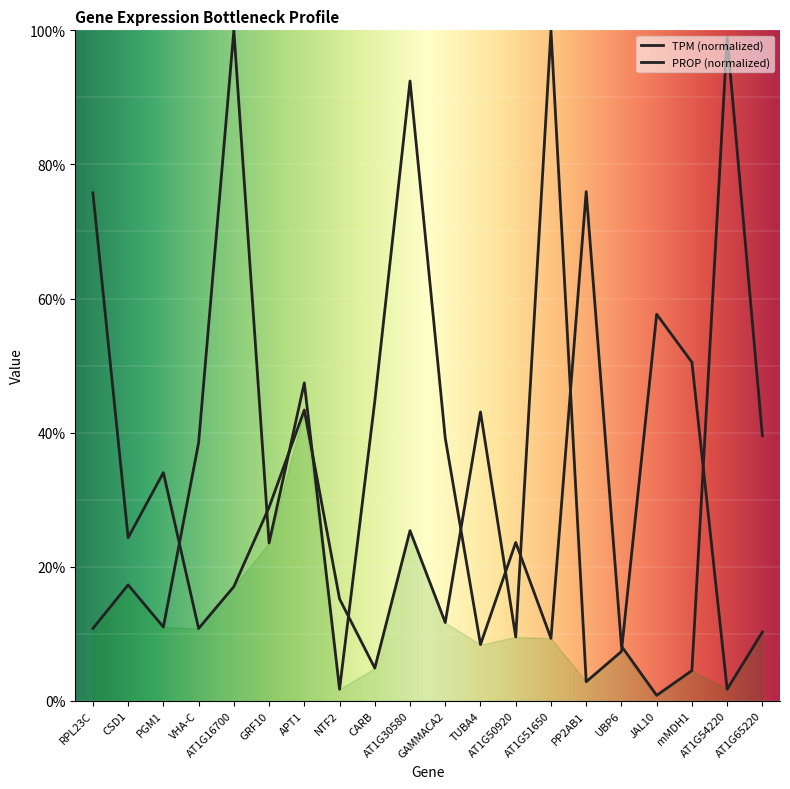

What is the label of the 8th point from the left?

NTF2